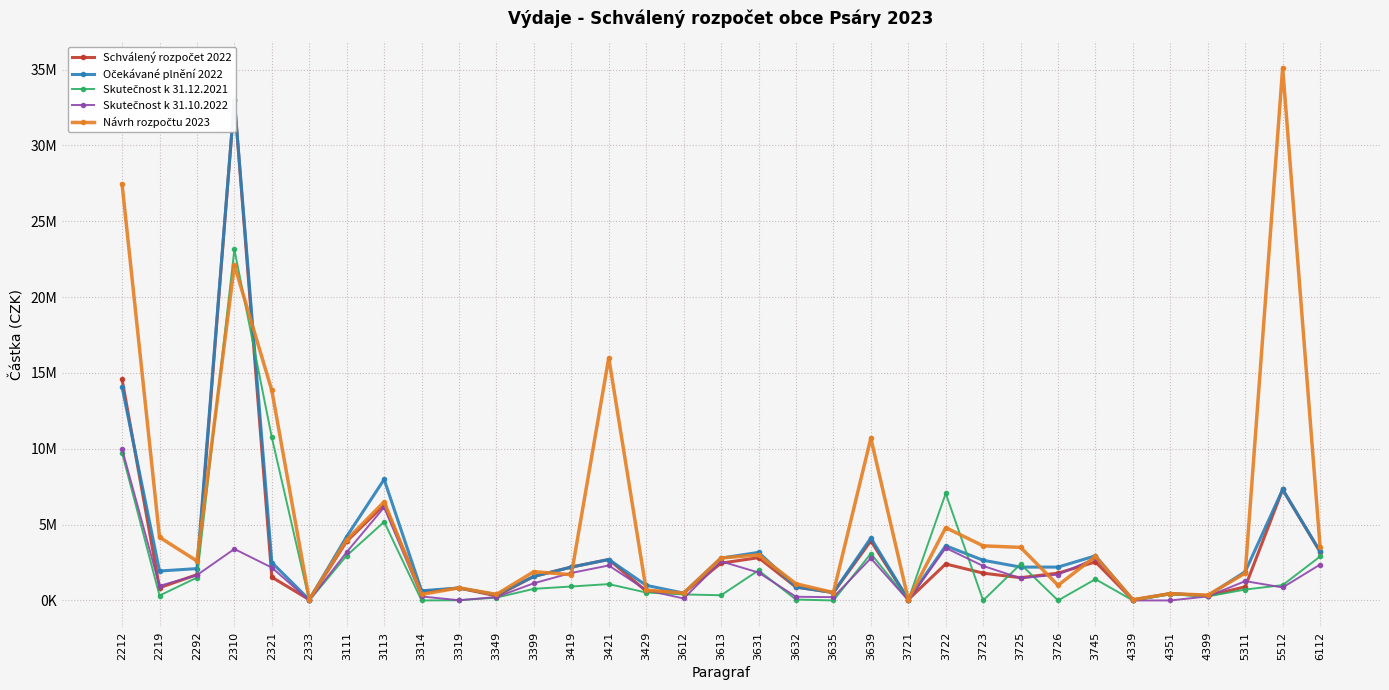

What is the total value across all series at 2219?

8231564.2